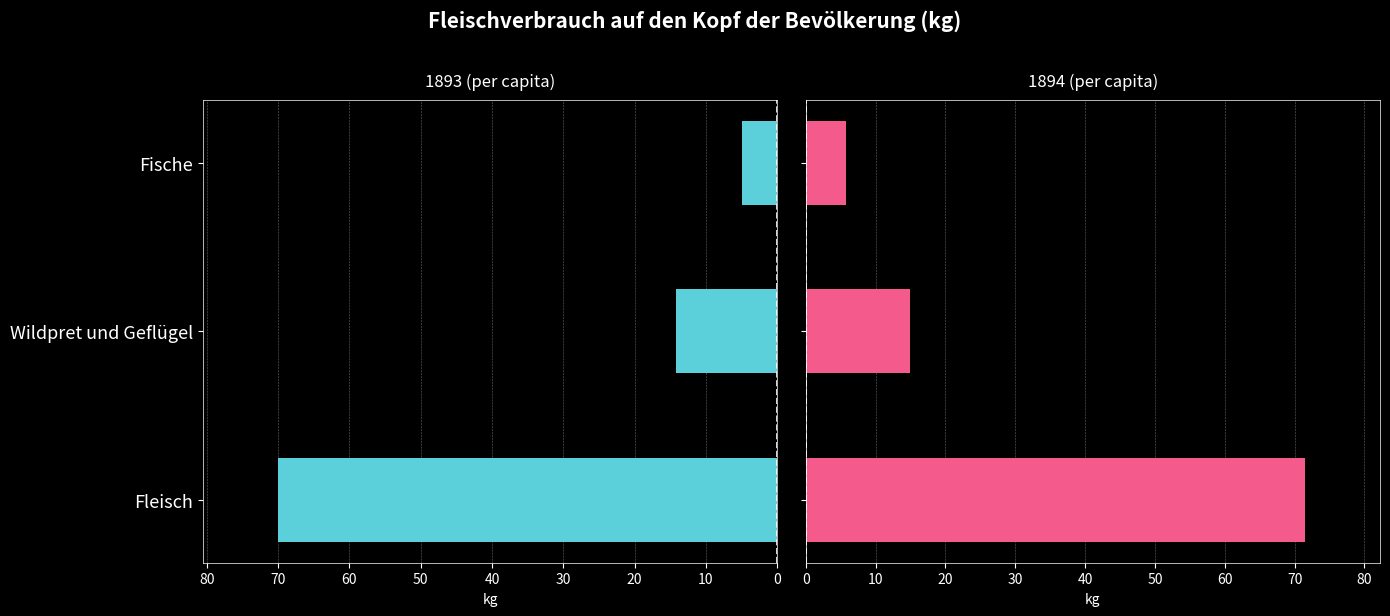

Read the 1894 (per capita) value at Wildpret und Geflügel.

14.9